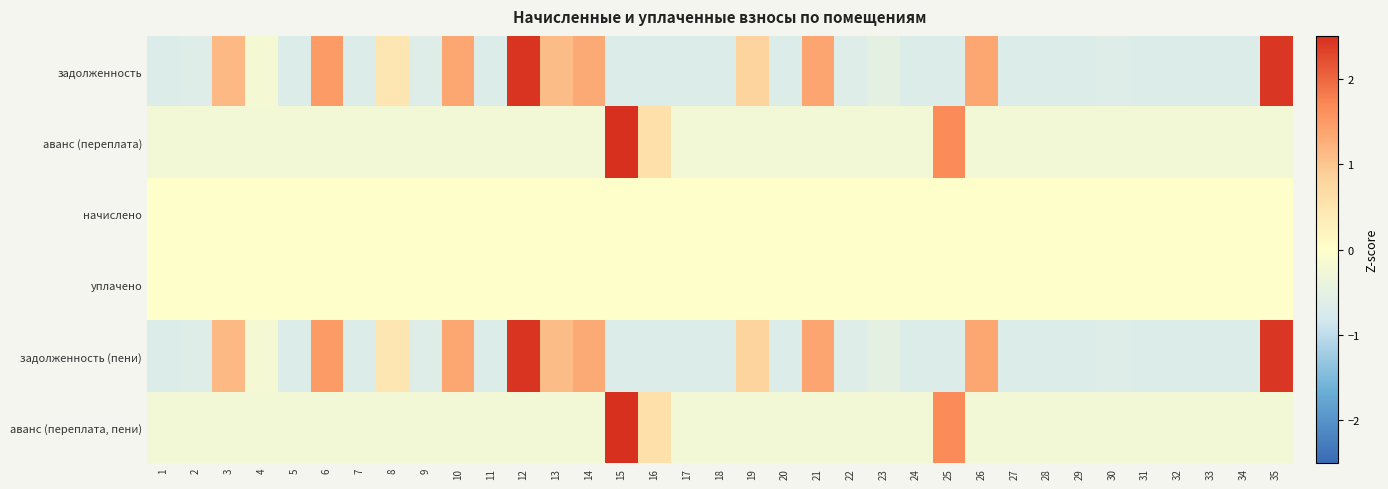

What is the maximum value shown in the chart?

5.5